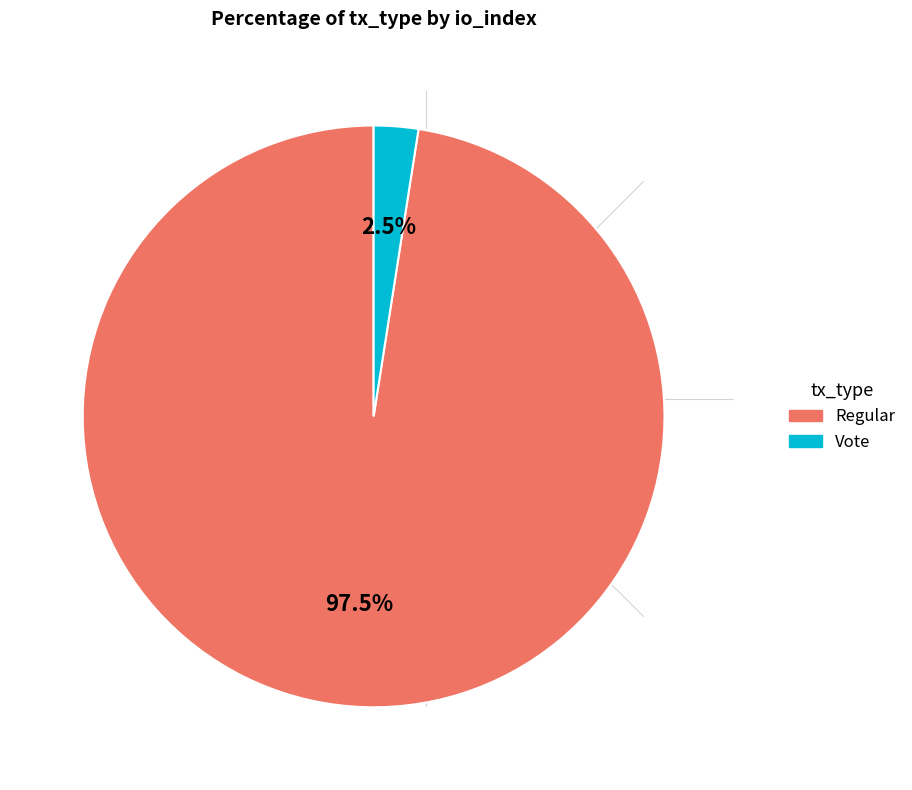

To the nearest percent, what is the combined percentage of Vote and Regular?

100%